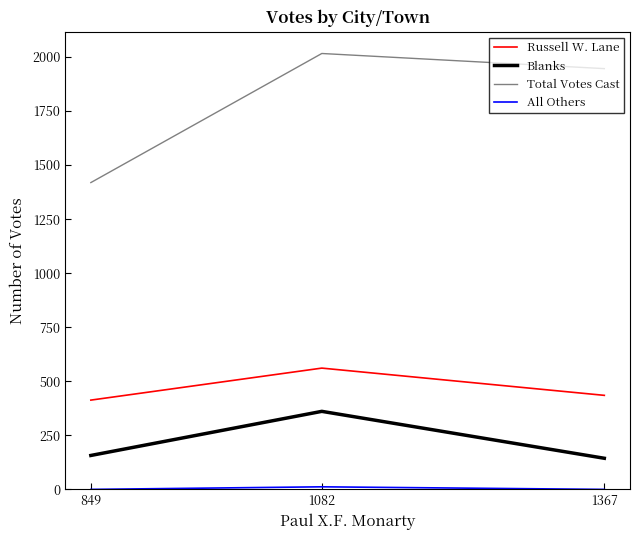

List the labels in order of Russell W. Lane value, smallest first.

849, 1367, 1082